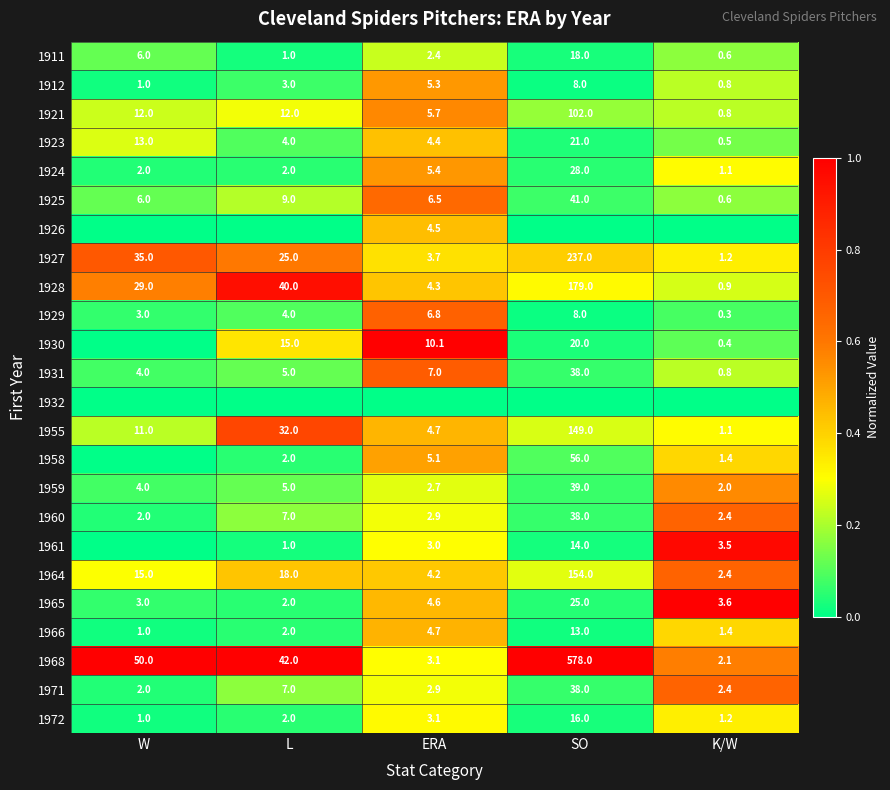

The value of 1912 at ERA is 5.3. True or false?

True